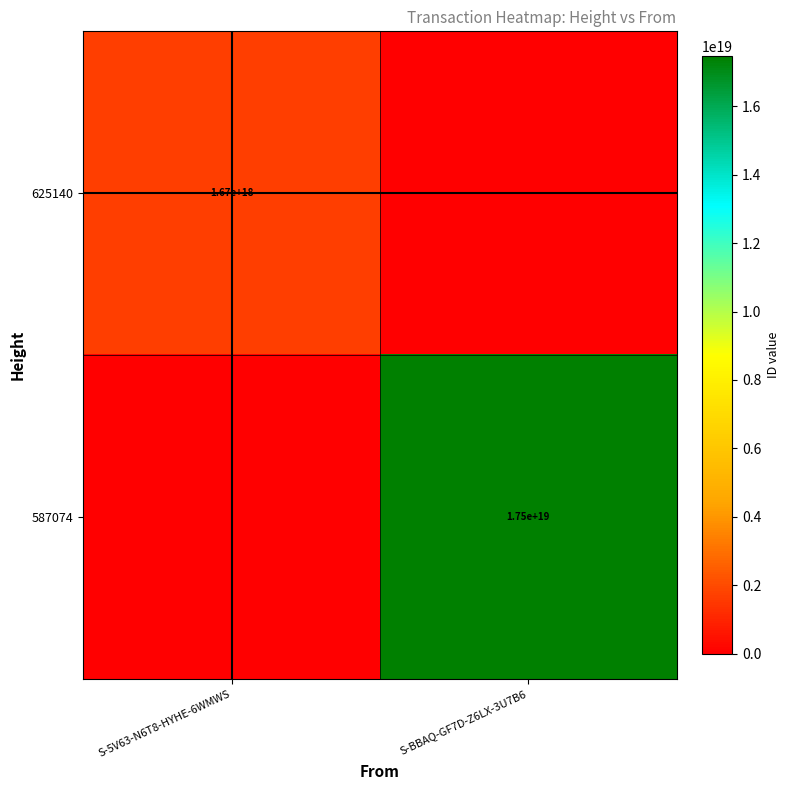

How many series are shown in this chart?

2